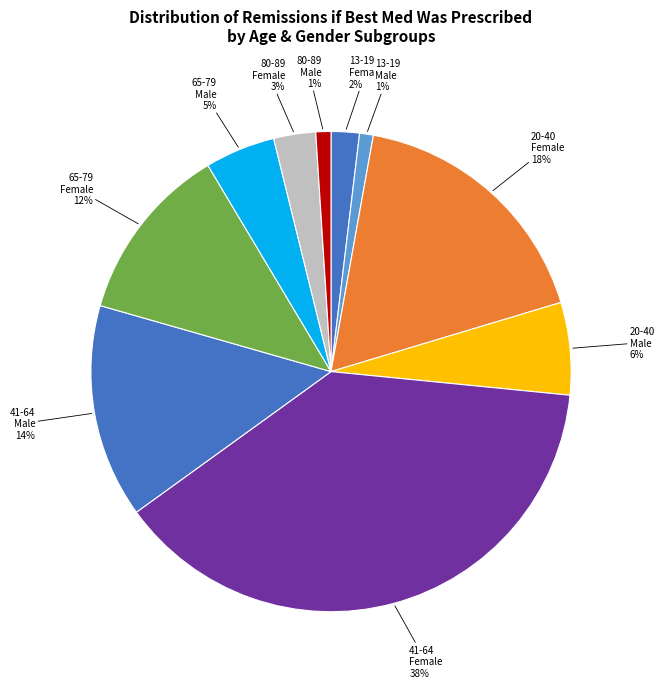

Rank the categories by value from highest to lowest.

Age: 41-64 | Female, Age: 20-40 | Female, Age: 41-64 | Male, Age: 65-79 | Female, Age: 20-40 | Male, Age: 65-79 | Male, Age: 80-89 | Female, Age: 13-19 | Female, Age: 80-89 | Male, Age: 13-19 | Male